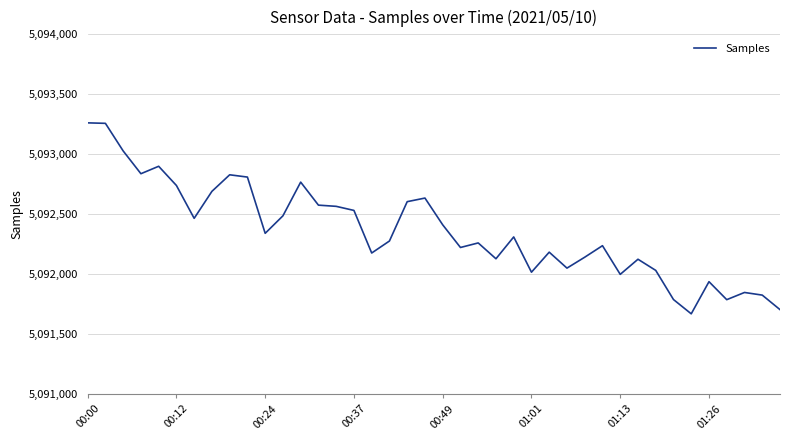

What is the minimum value shown in the chart?

5091670